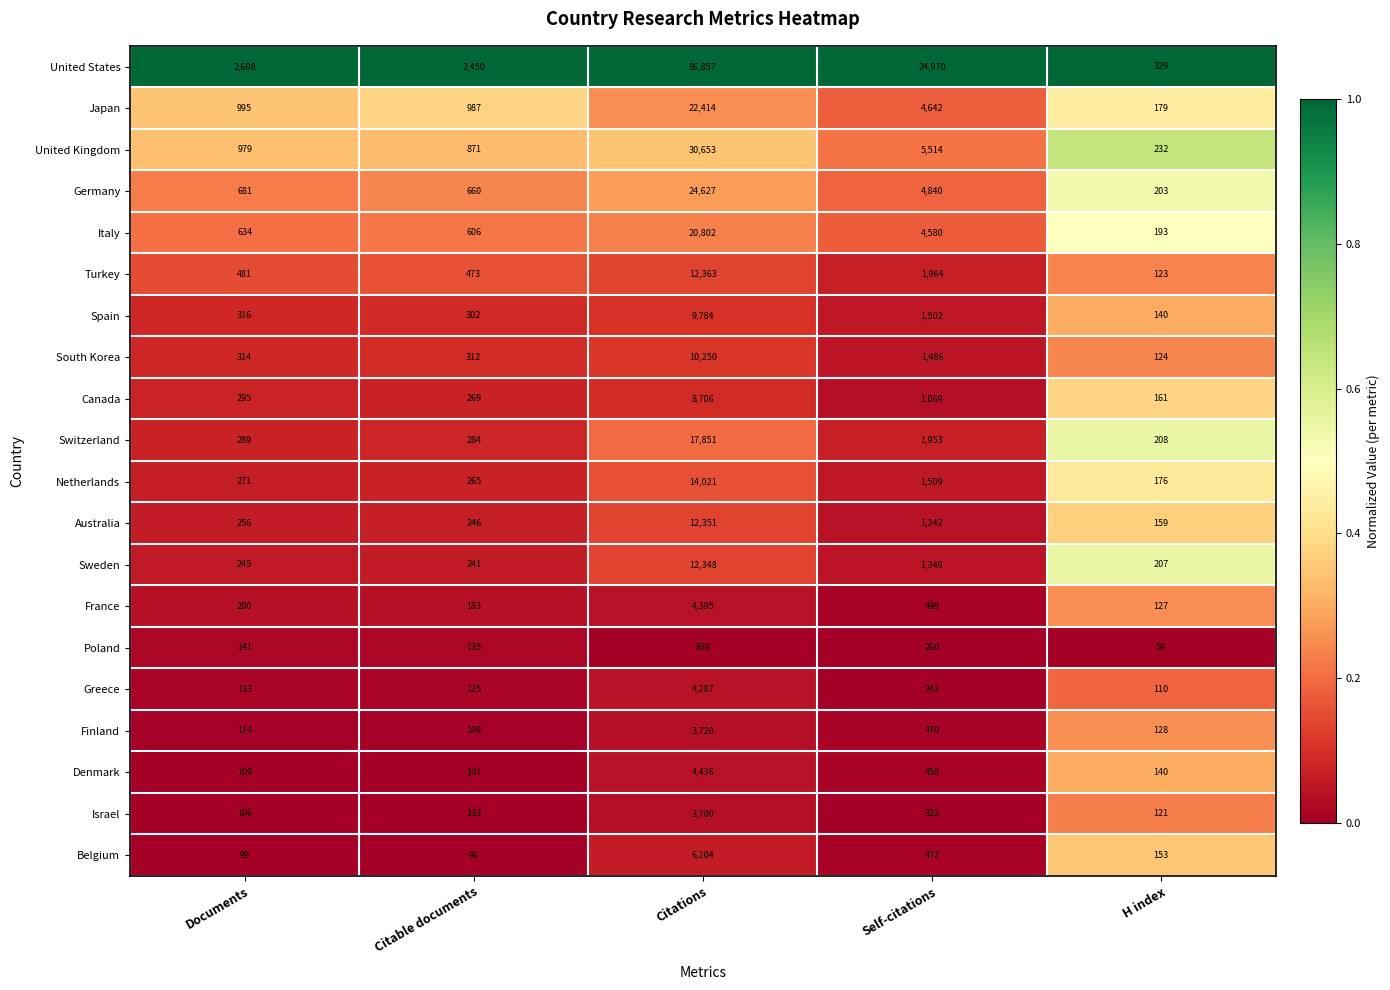

The South Korea series shows 4790 at Citations. True or false?

False